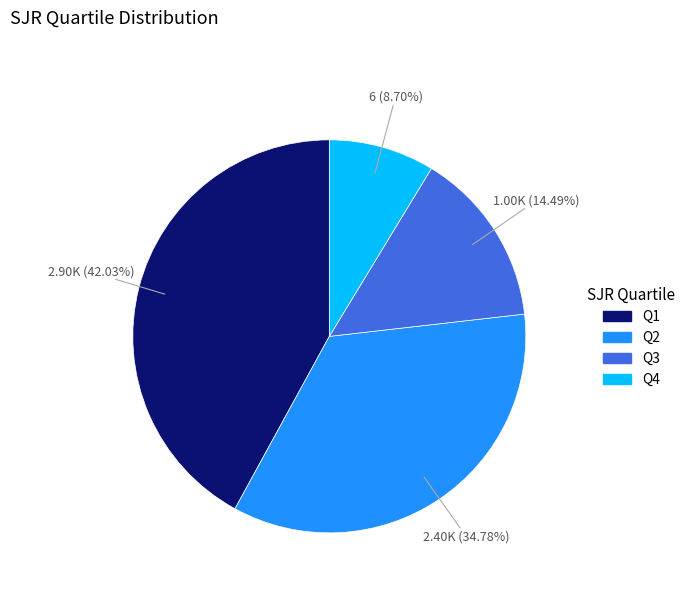

How many segments does this pie chart have?

4